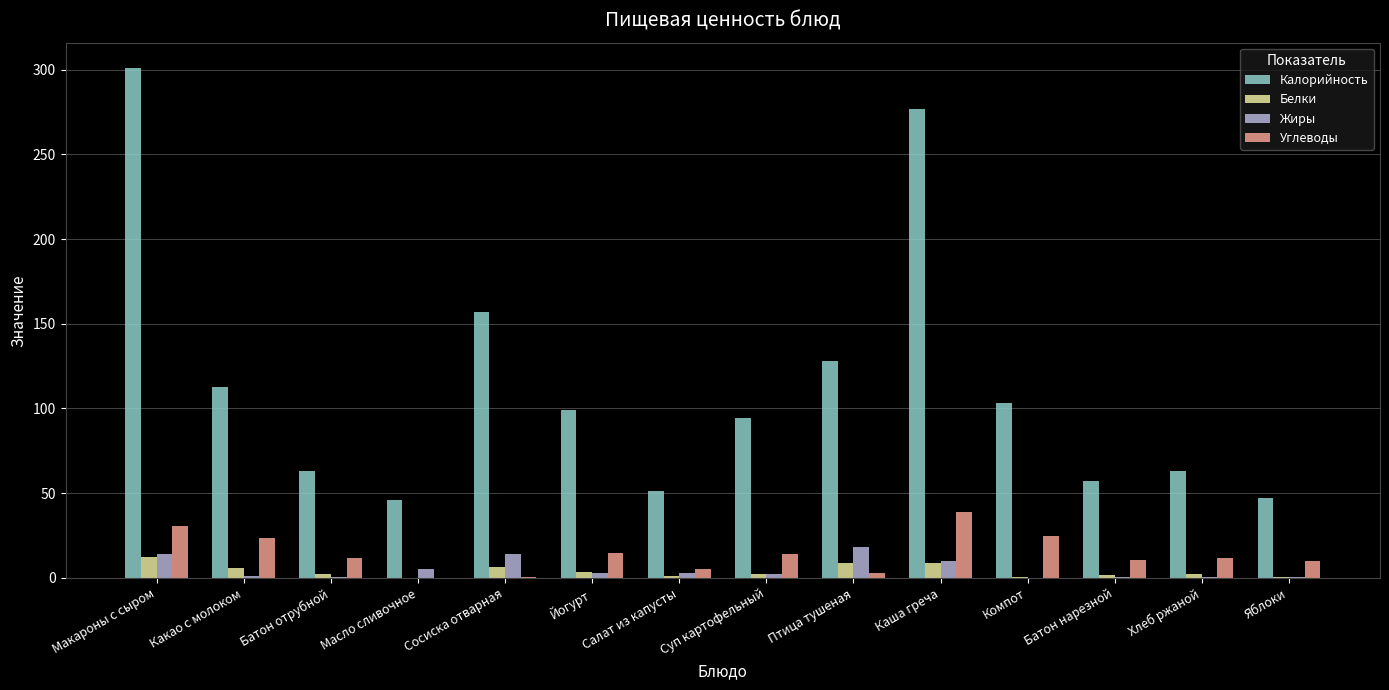

Which category has the highest value in the Белки series?

Макароны с сыром